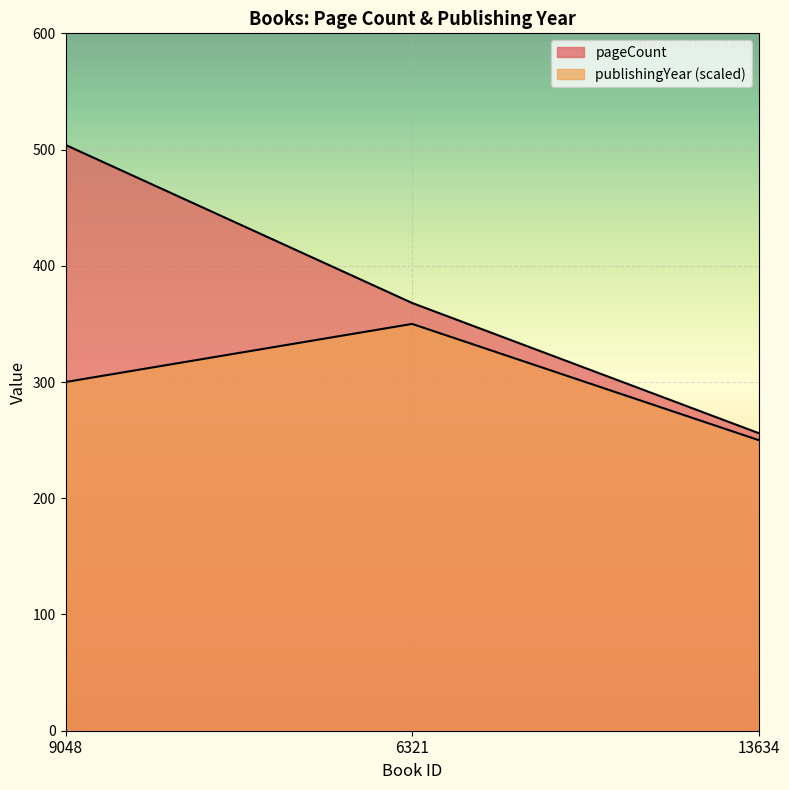

Where does the publishingYear series first go above 300?

6321